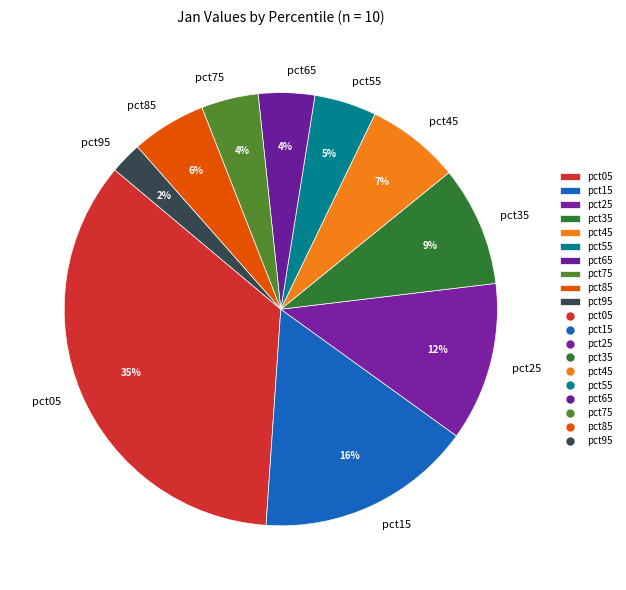

To the nearest percent, what is the average slice percentage?

10%